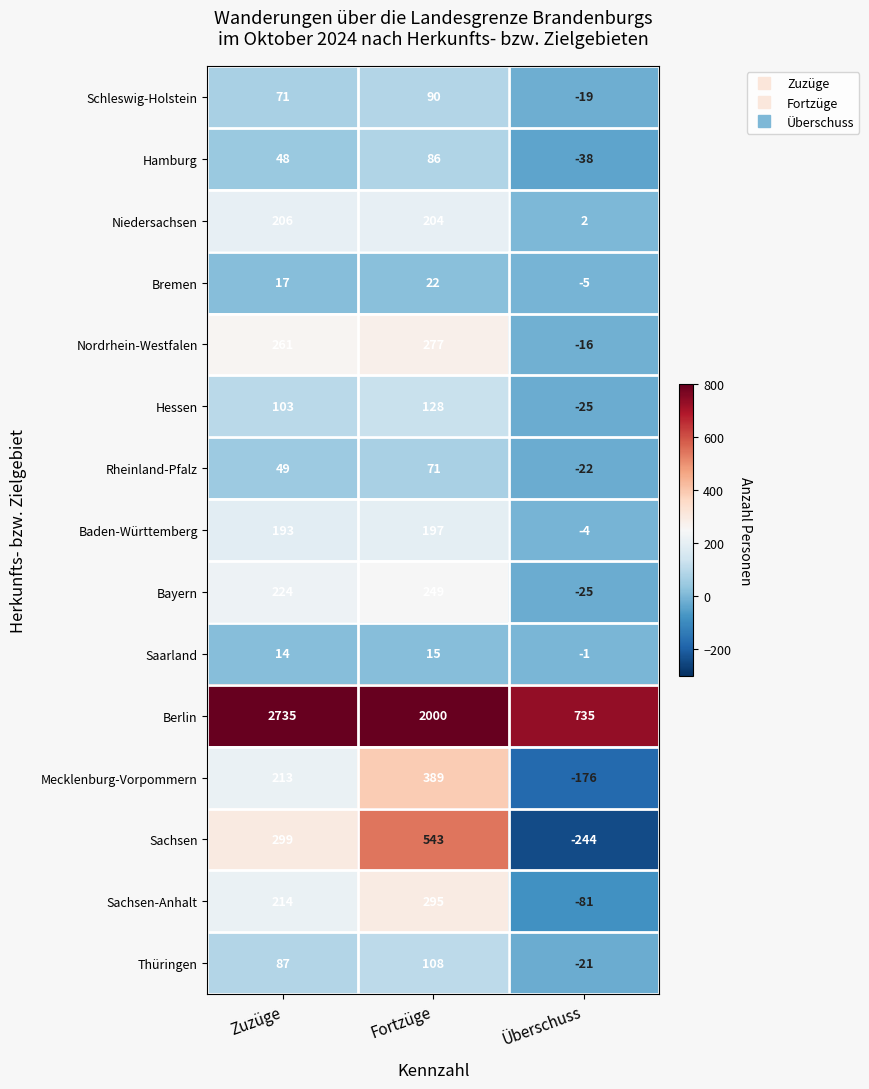

What is the difference between the maximum and minimum values in the Baden-Württemberg series?

201